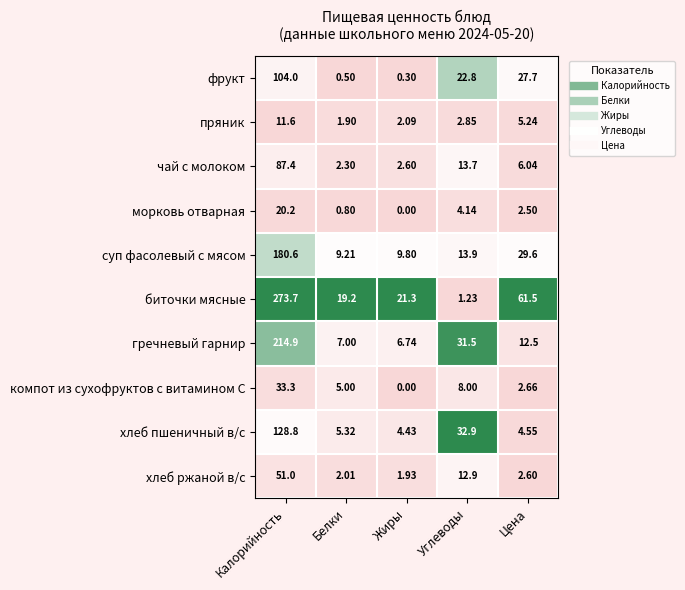

At which label is гречневый гарнир closest to 110?

Углеводы